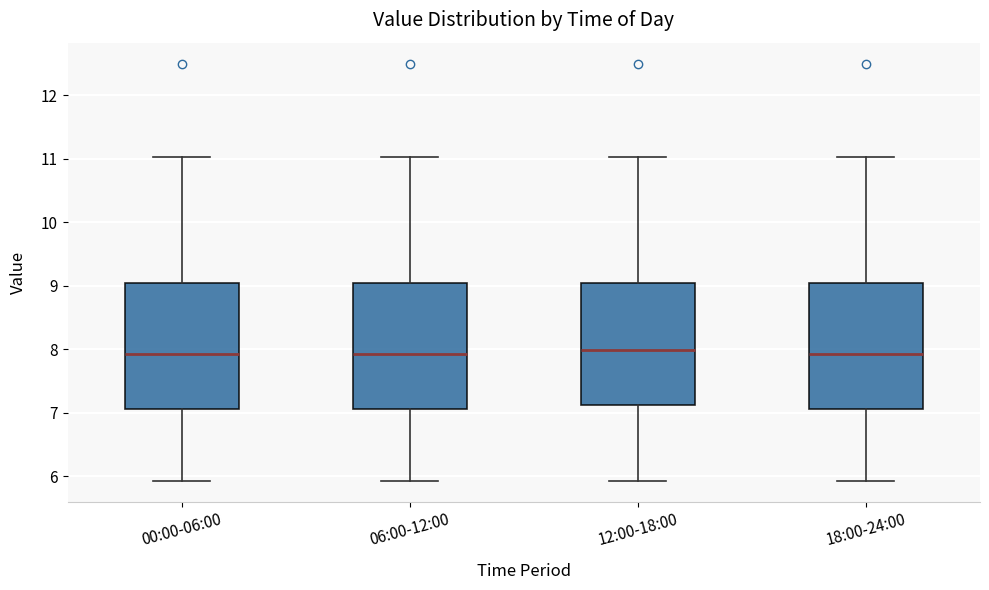

Where does the upper whisker of the box for 18:00-24:00 end on the y-axis? The values are not printed on the chart, so give them approximately, as read against the axis.

11.0